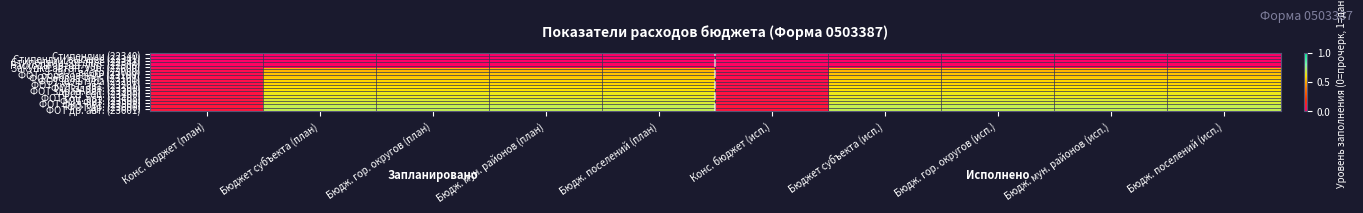

Rank the series at Конс. бюджет (план) from lowest to highest value.

Стипендии (22340), Стипендии высшее (22341), Стипендии среднее (22342), Расходы автон. учр. (22500), Закупка автон. учр. (22600), ФОТ всего (23000), ФОТ образование (23100), ФОТ образ. авт. (23101), ФОТ культура (23200), ФОТ культ. авт. (23201), ФОТ здрав. (23300), ФОТ здрав. авт. (23301), ФОТ соц. (23400), ФОТ соц. авт. (23401), ФОТ физ. (23500), ФОТ физ. авт. (23501), ФОТ др. (23600), ФОТ др. авт. (23601)